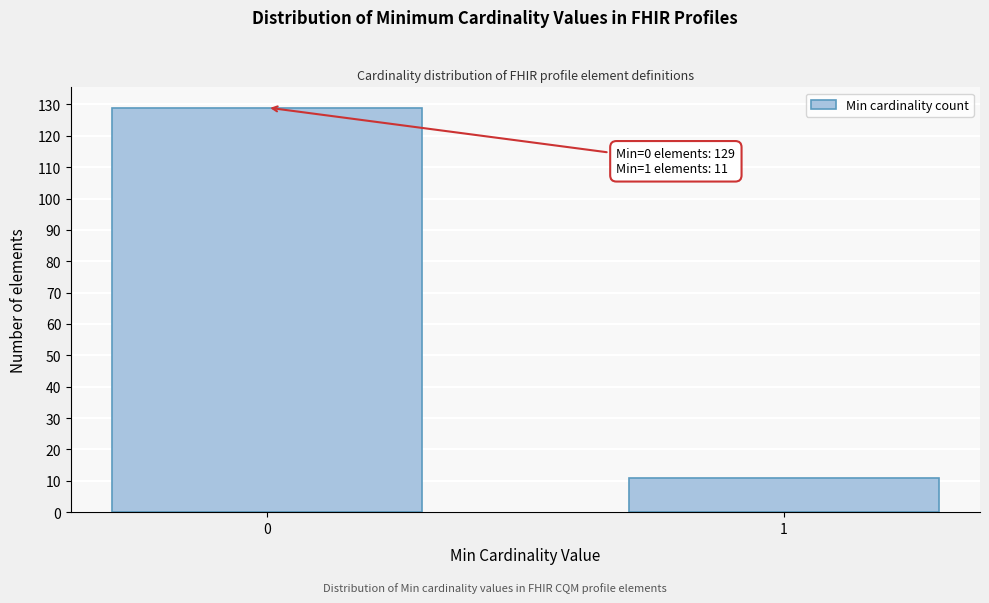

Reading left to right, transcribe all the data shown in this chart.

129	11